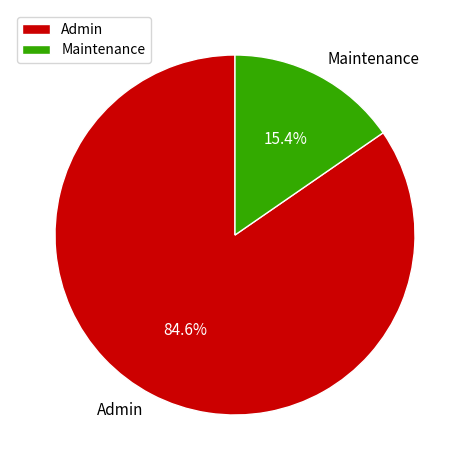

How many slices are in this pie chart?

2